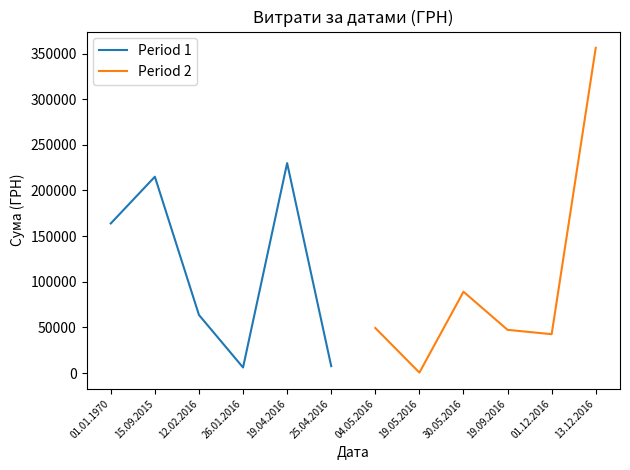

How many values in the Period 2 series are below 49362?

3